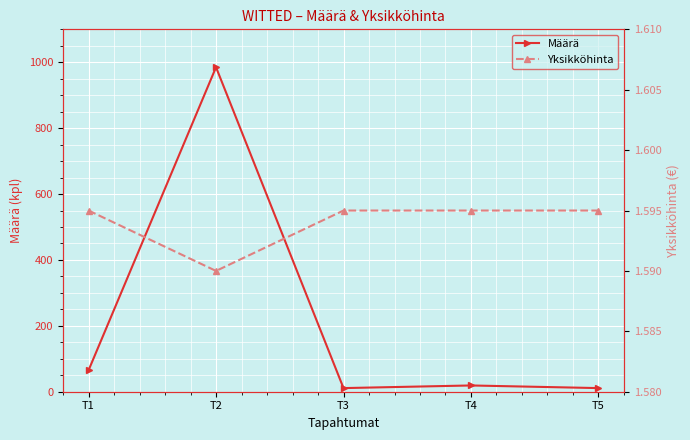

What is the value of the Yksikköhinta point at the 2nd from the left?

1.6